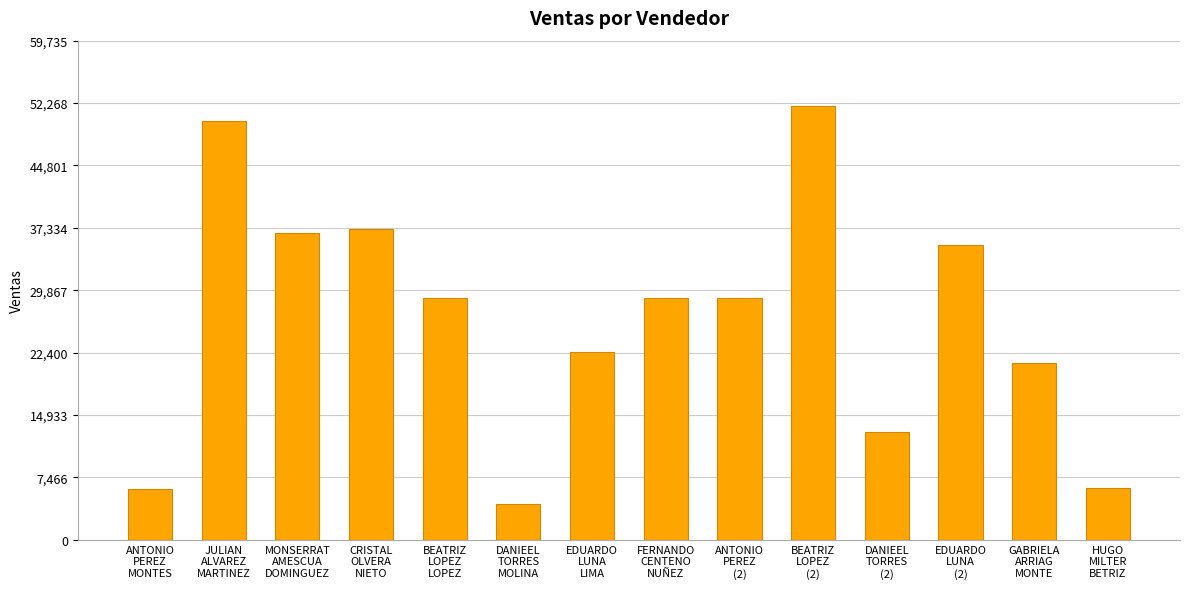

Which has a higher value, BEATRIZ
LOPEZ
LOPEZ or EDUARDO
LUNA
(2)?

EDUARDO
LUNA
(2)